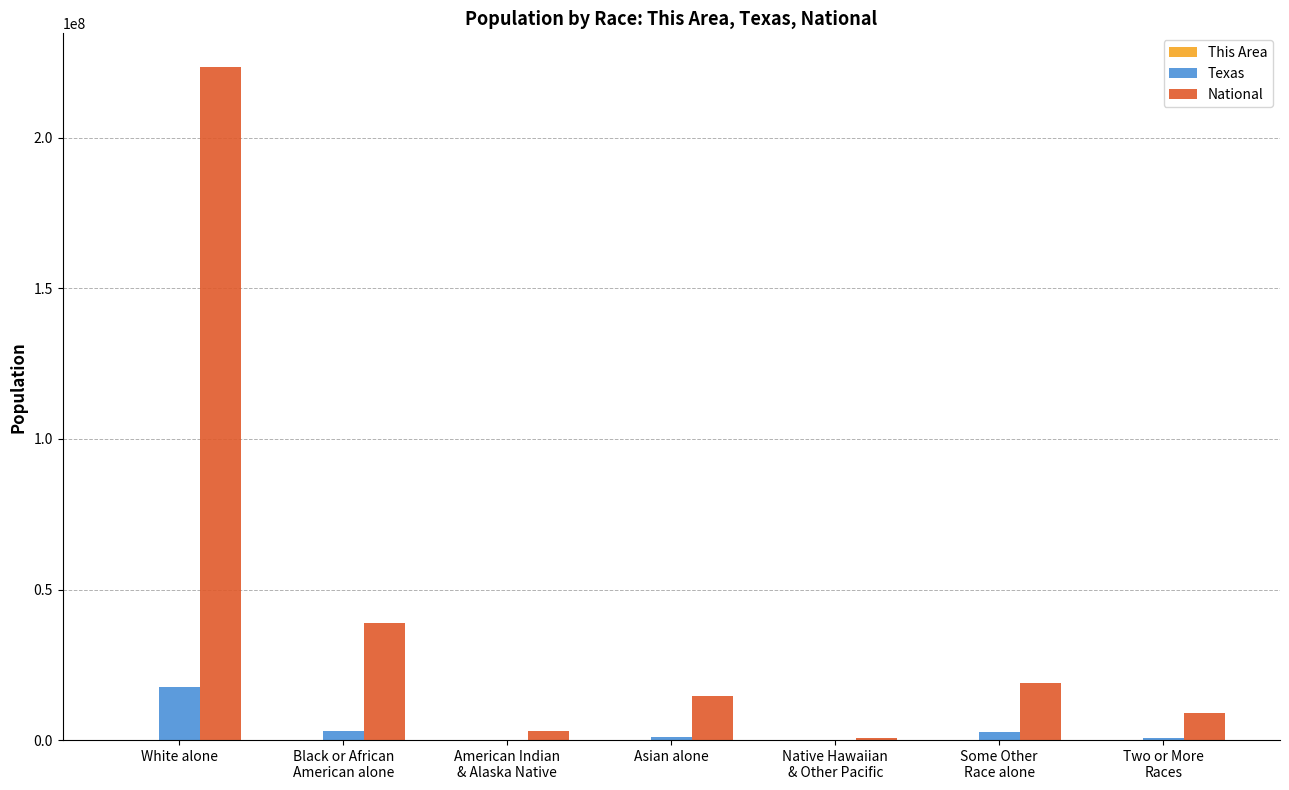

How many distinct data groups are displayed?

3